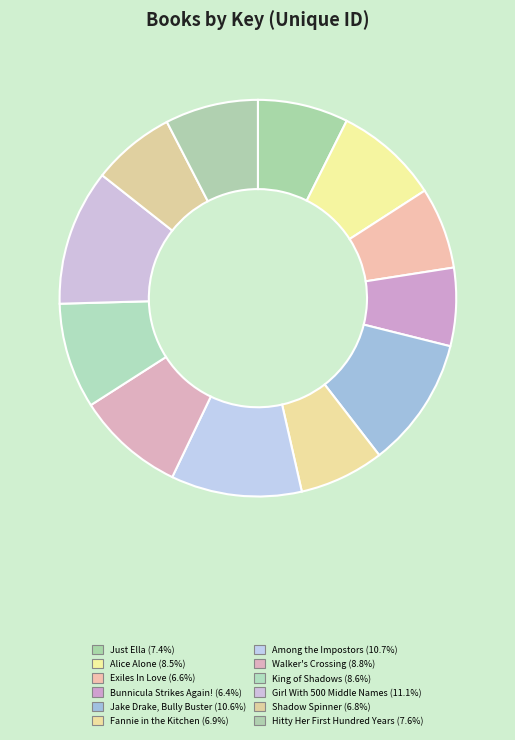

How many segments does this pie chart have?

12